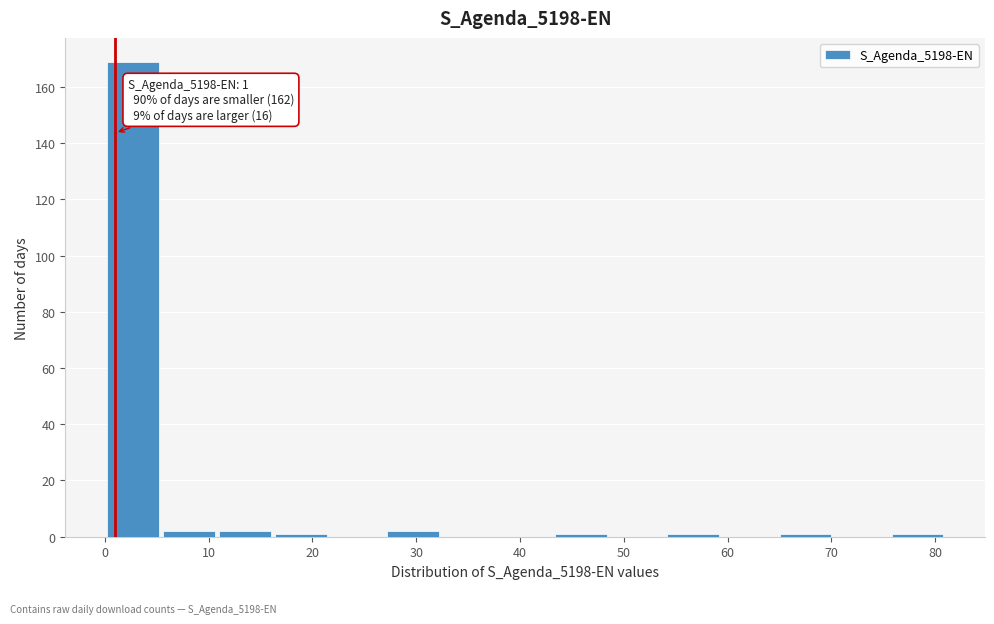

Which range on the x-axis has the tallest bar?

0.0 to 5.4